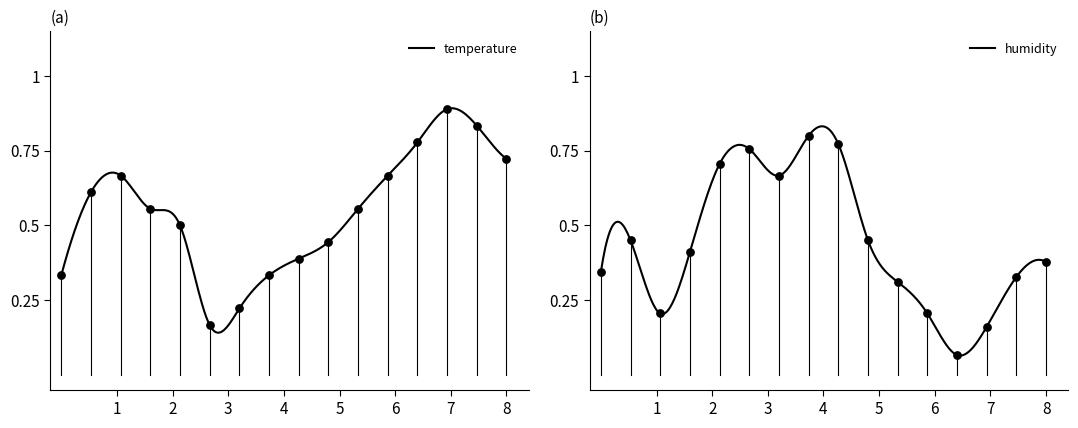

Which series has the largest Y range (max minus min)?

humidity